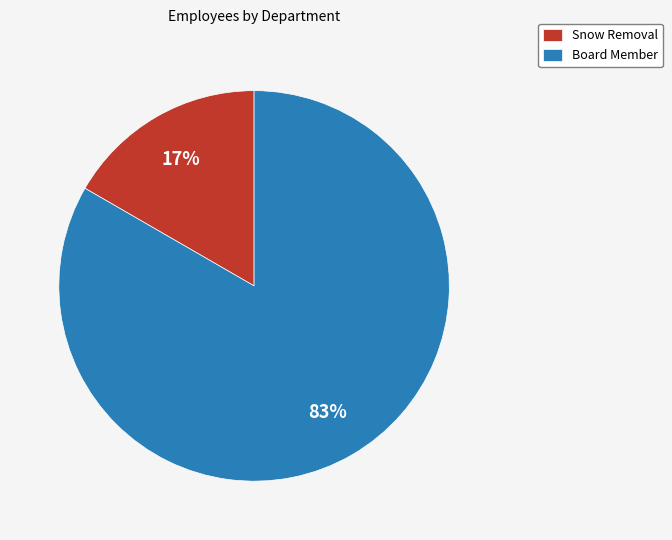

To the nearest percent, what portion does Board Member represent?

83%